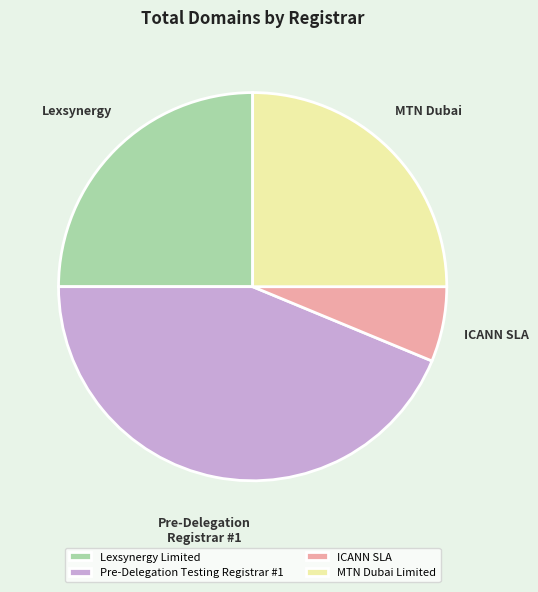

The Lexsynergy Limited slice represents 33% of the pie. True or false?

False